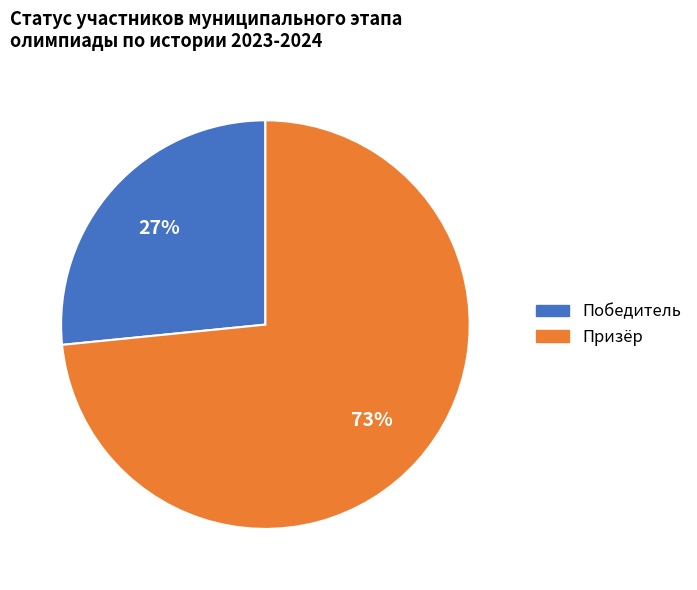

To the nearest percent, what is the average slice percentage?

50%